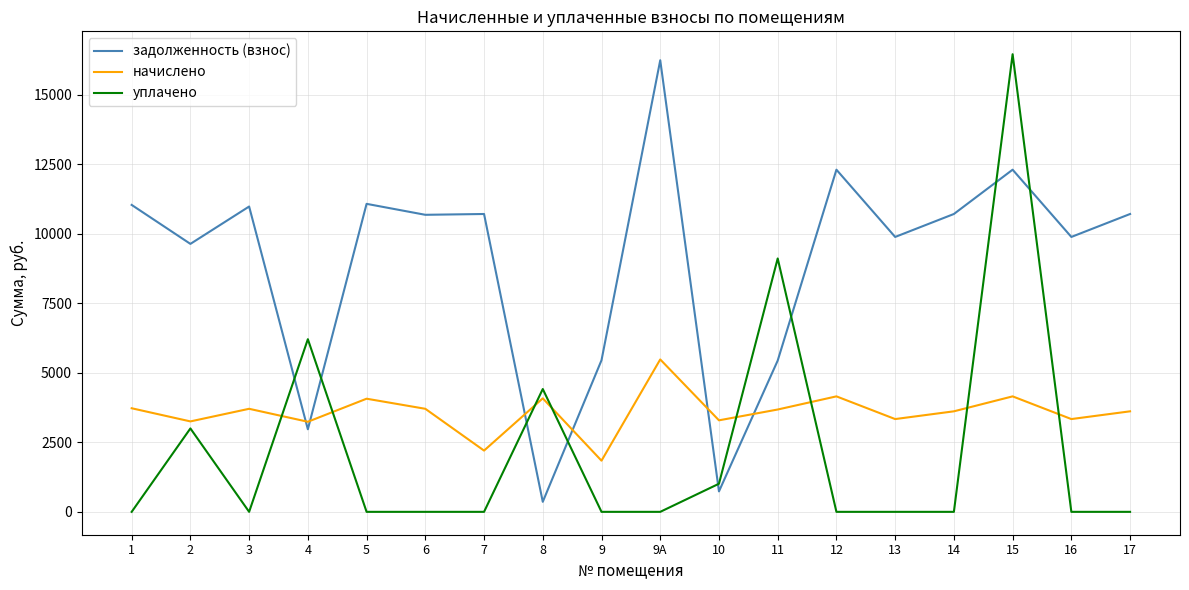

How many values in the начислено series exceed 3680?

9